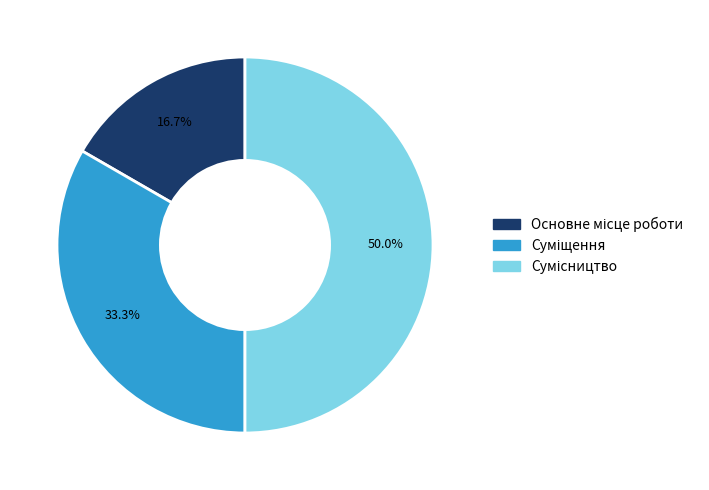

Combined, do Сумісництво and Суміщення account for over 50%?

Yes